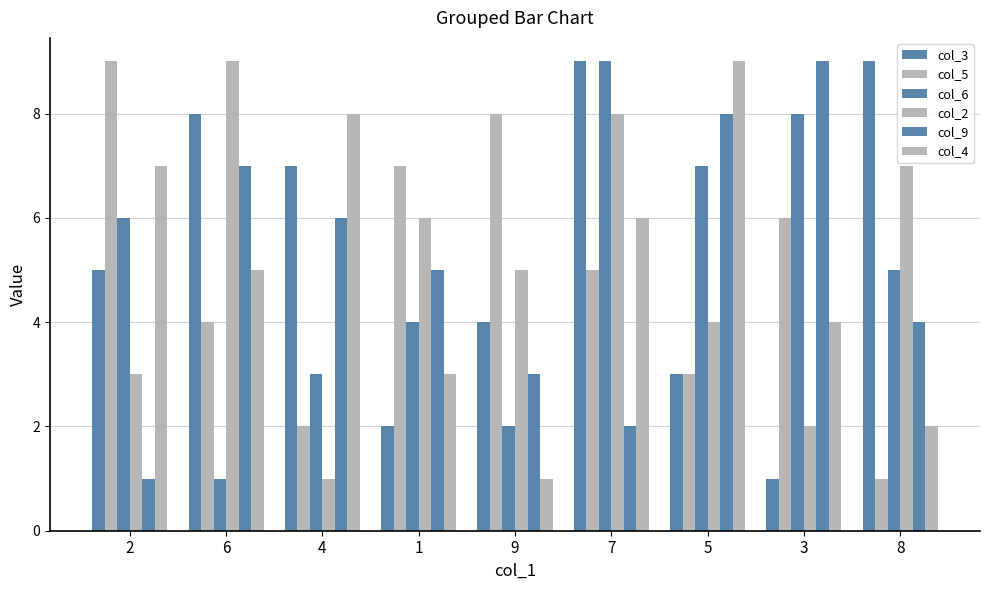

Count the number of data series in this chart.

6